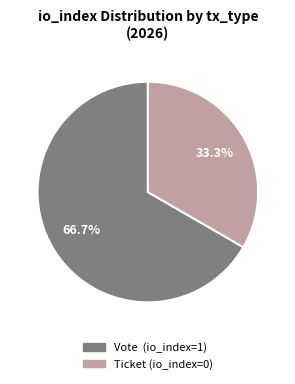

Which has a higher value, Ticket (io_index=0) or Vote (io_index=1)?

Vote (io_index=1)